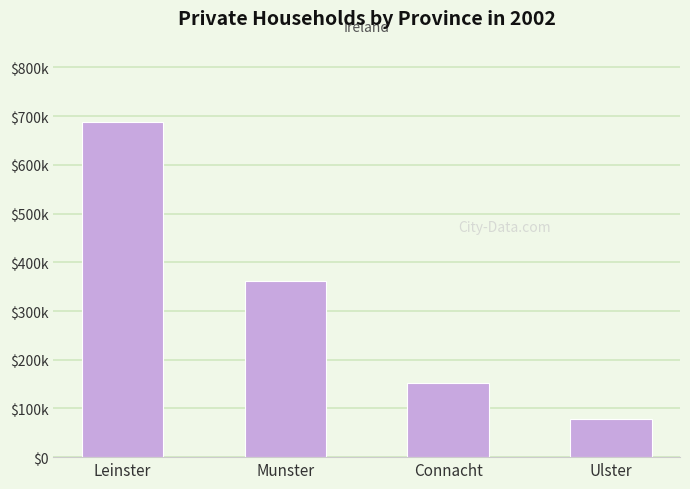

Which label corresponds to the largest value in the chart?

Leinster